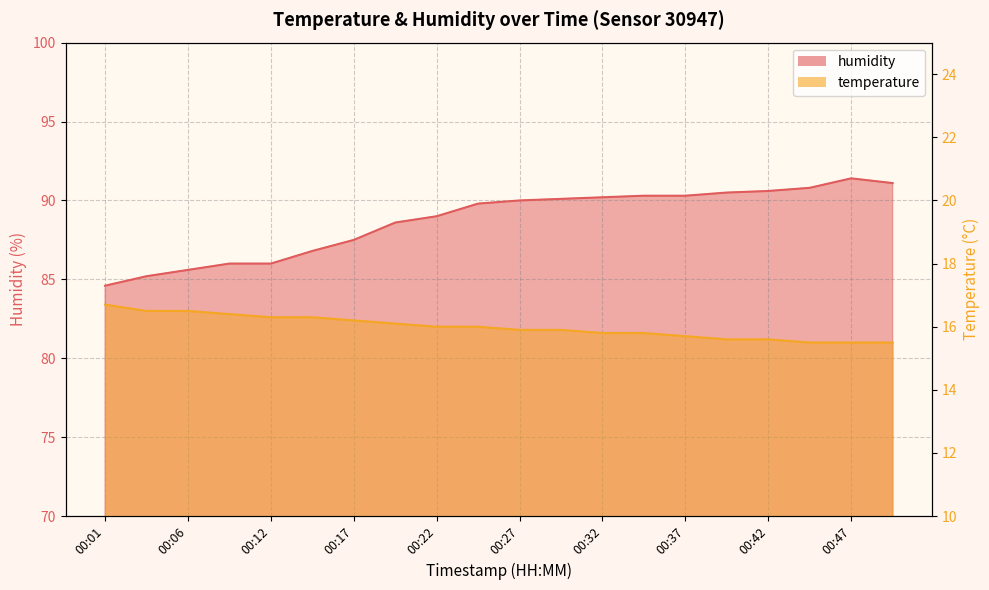

True or false: temperature has more than 1 points higher than both neighbors.

False